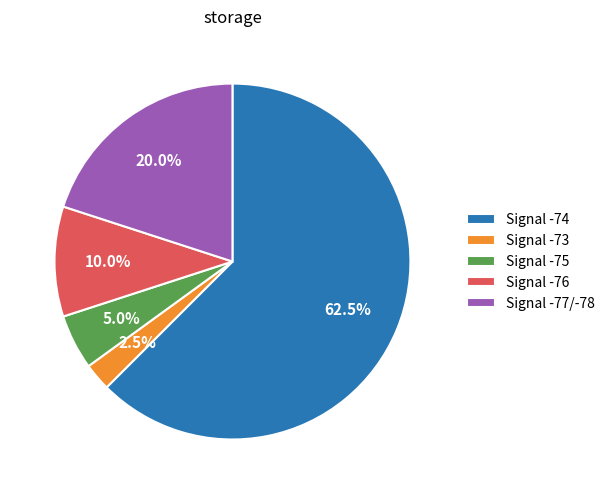

How many segments does this pie chart have?

5